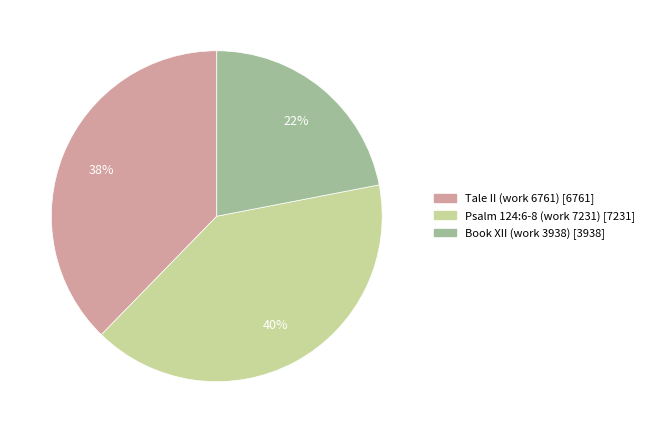

How many segments does this pie chart have?

3